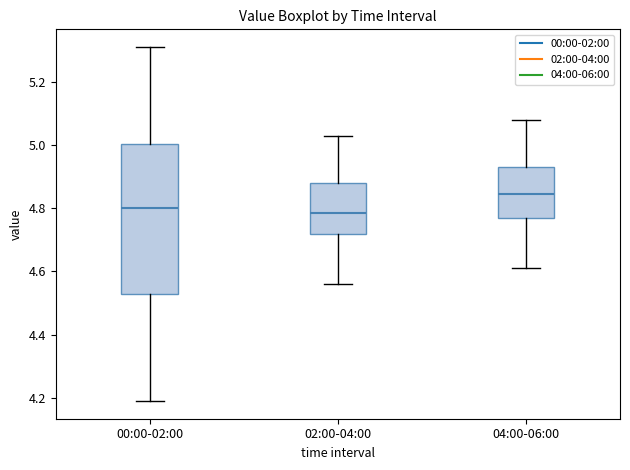

Which box is the tallest, from its lower edge to its upper edge?

00:00-02:00